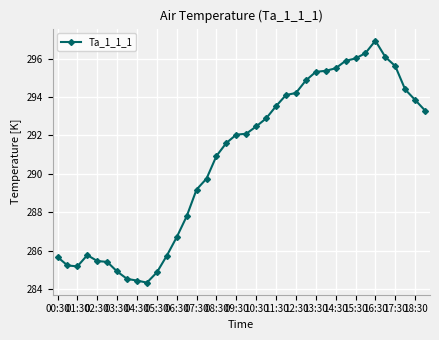

What is the average value?

290.7